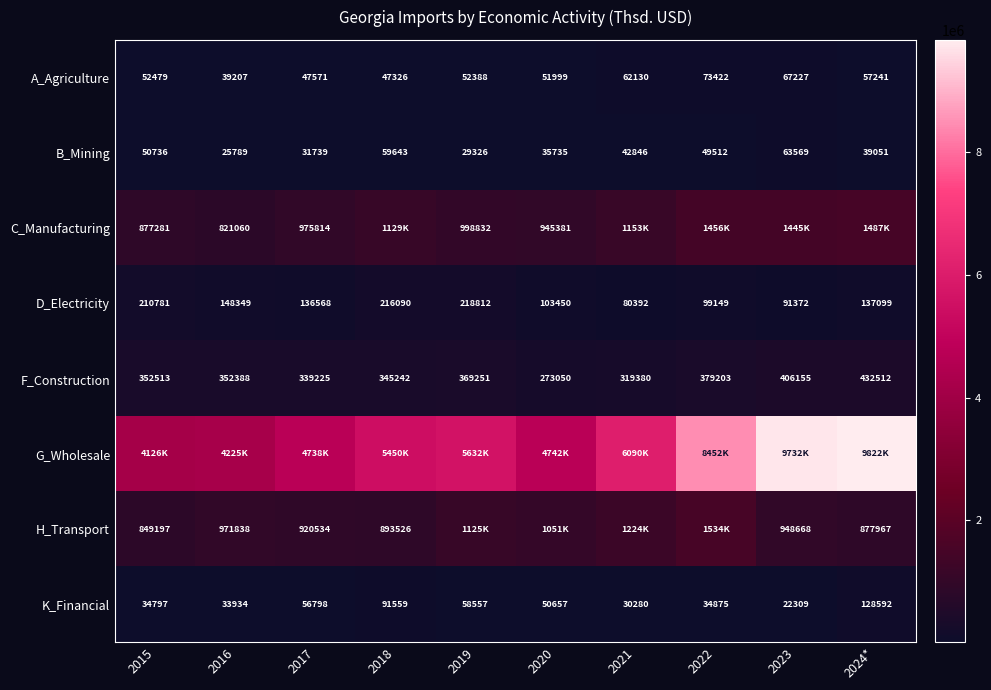

How many values in the A_Agriculture series are below 52479?

5